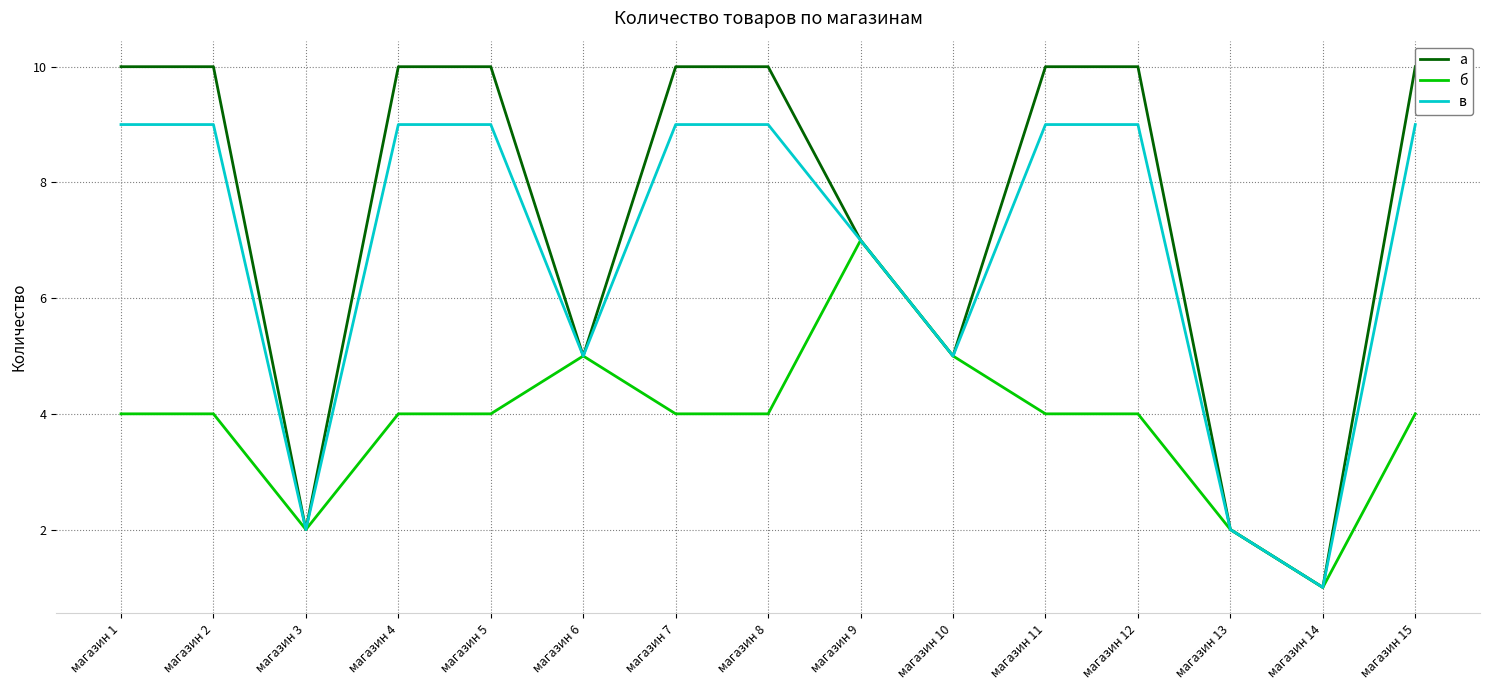

Is the value of а at магазин 1 greater than the value of в at магазин 9?

Yes